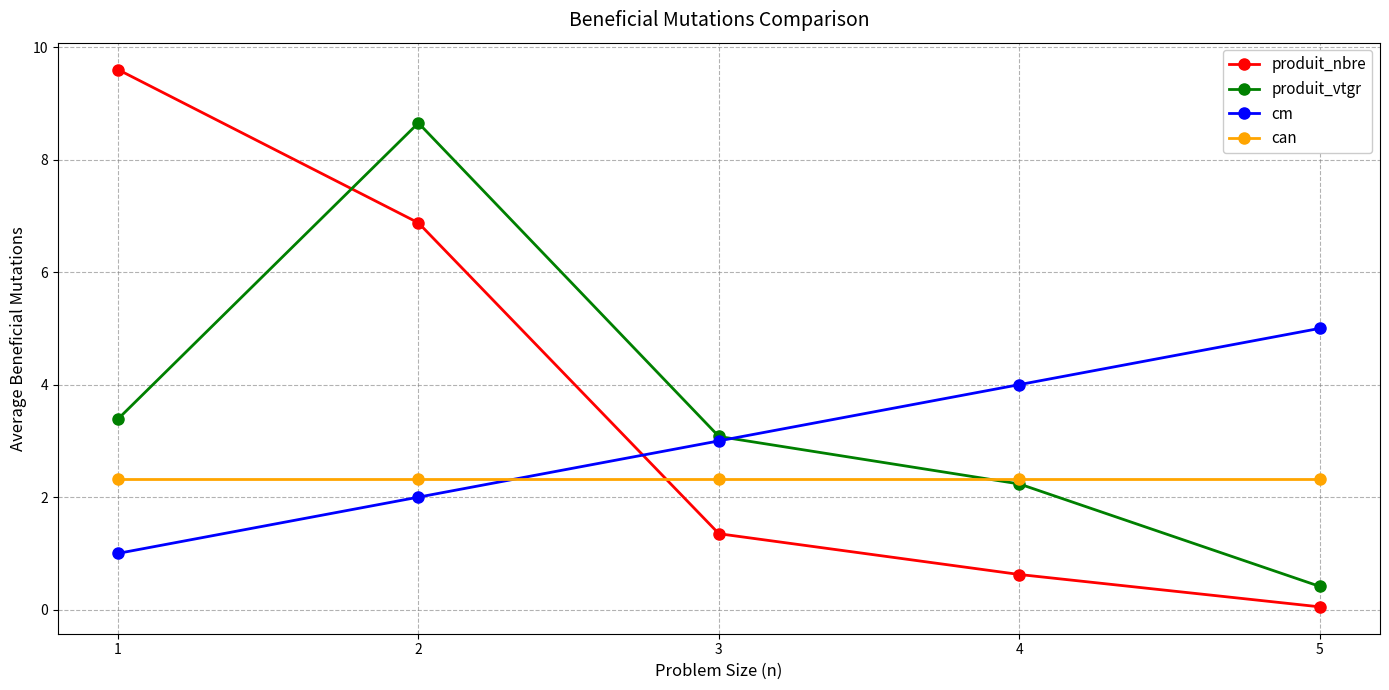

What is the value of the produit_nbre point at the 4th from the left?

0.6